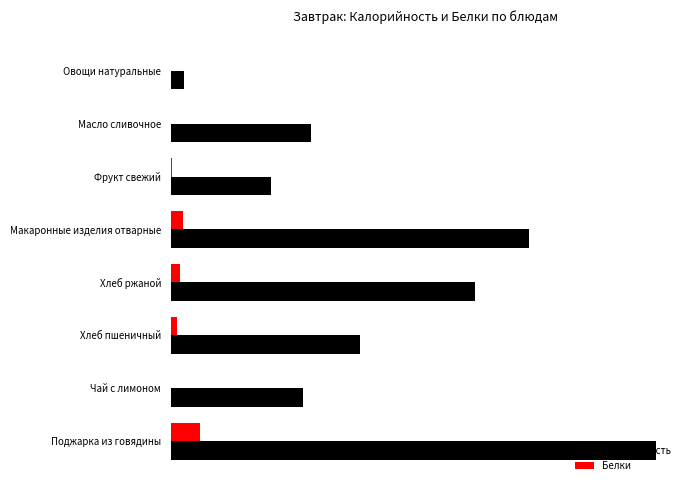

Rank the series by their average value, from lowest to highest.

Белки, Калорийность